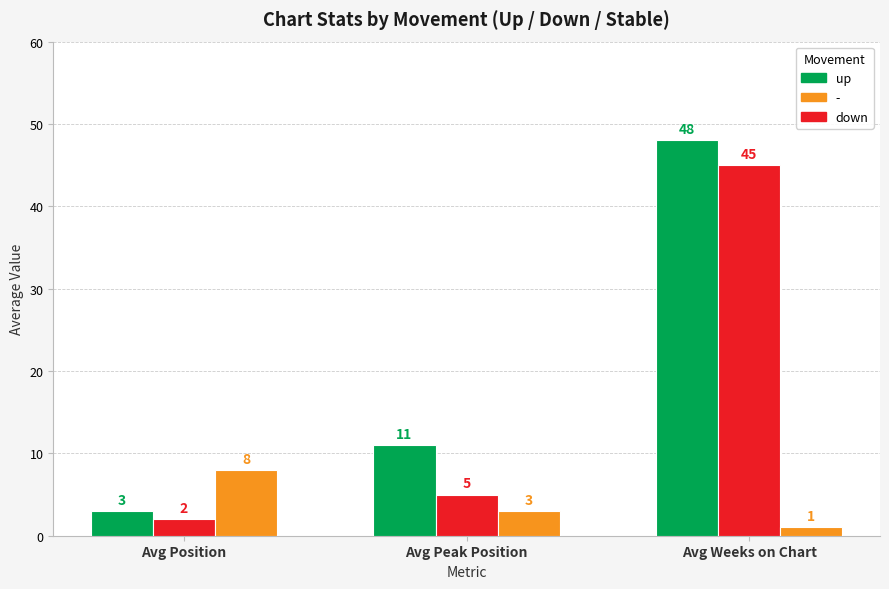

What value does the up series have at Avg Peak Position, to the nearest 10?

10